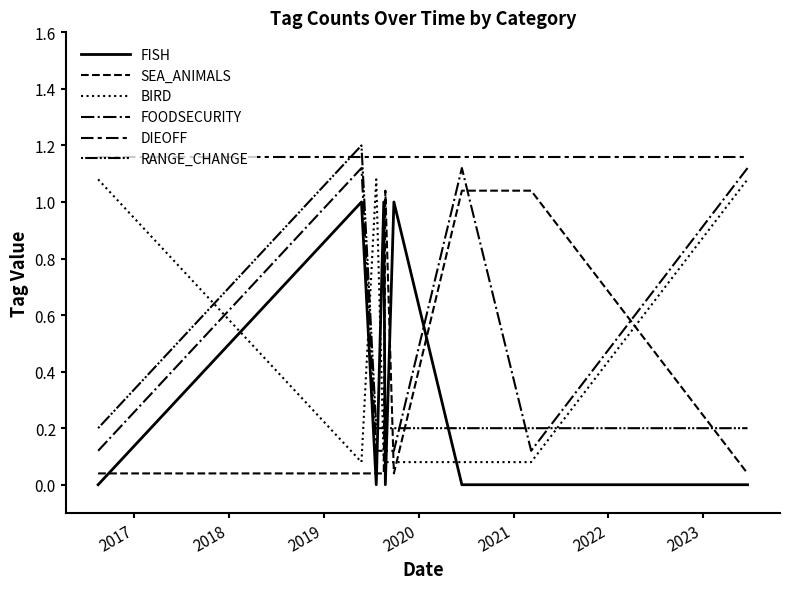

Reading left to right, extract all data points from this chart.

FISH: 0.0	1.0	0.0	1.0	0.0	1.0	0.0	0.0	0.0
SEA_ANIMALS: 0.0	0.0	0.0	0.0	1.0	0.0	1.0	1.0	0.0
BIRD: 1.1	0.1	1.1	0.1	0.1	0.1	0.1	0.1	1.1
FOODSECURITY: 0.1	1.1	0.1	0.1	0.1	0.1	1.1	0.1	1.1
DIEOFF: 1.2	1.2	1.2	1.2	1.2	1.2	1.2	1.2	1.2
RANGE_CHANGE: 0.2	1.2	0.2	0.2	0.2	0.2	0.2	0.2	0.2